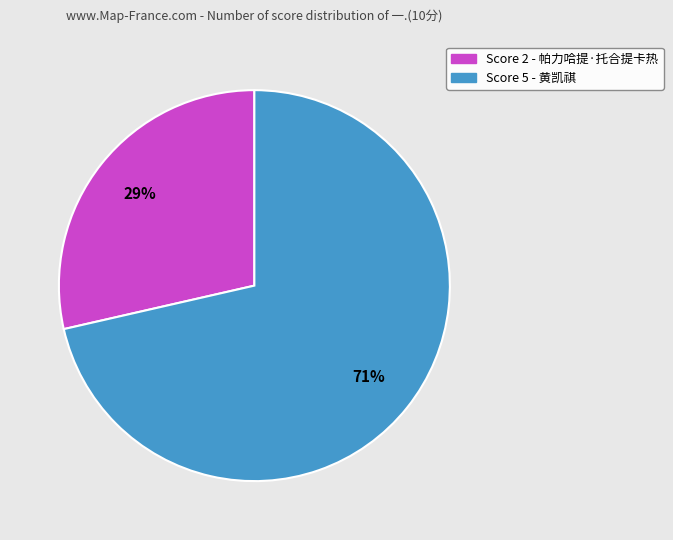

Which category has the smallest portion of the pie?

Score 2 - 帕力哈提·托合提卡热